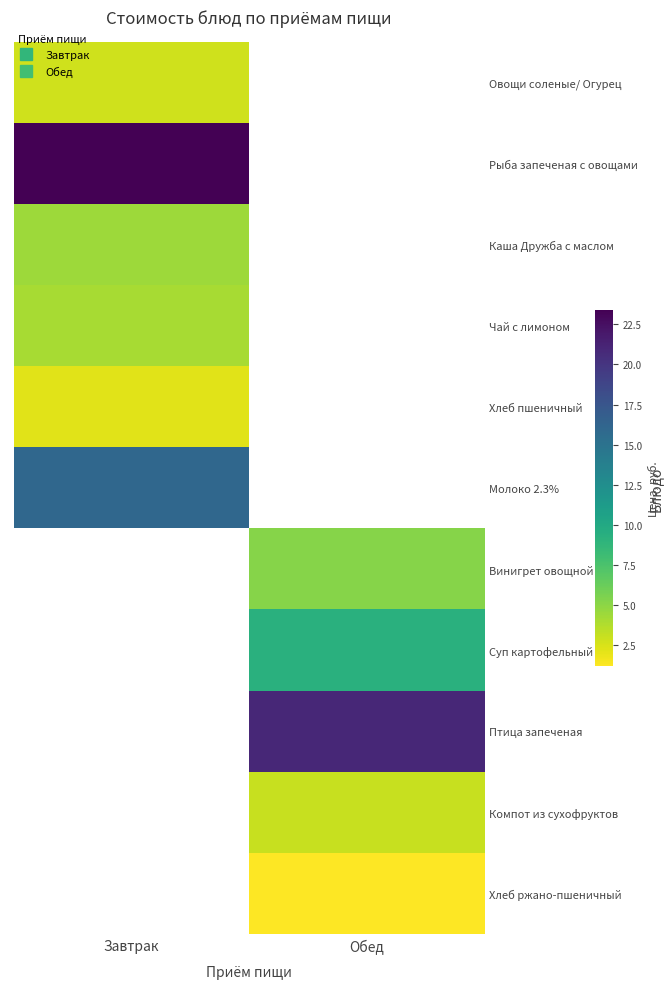

What is the minimum value shown in the chart?

1.2